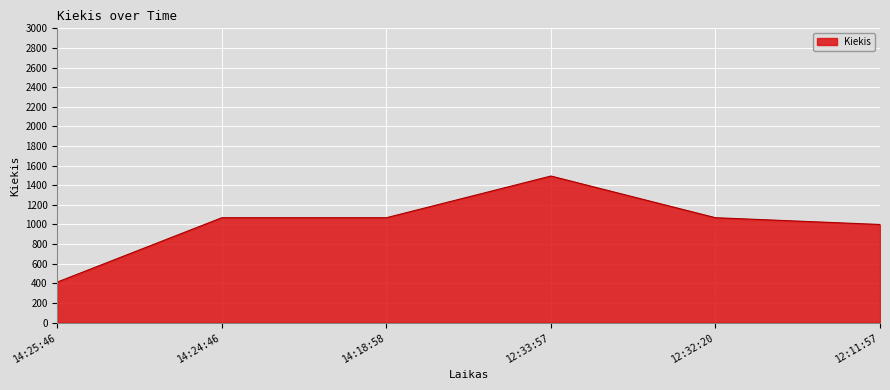

How many values are below 1069?

2